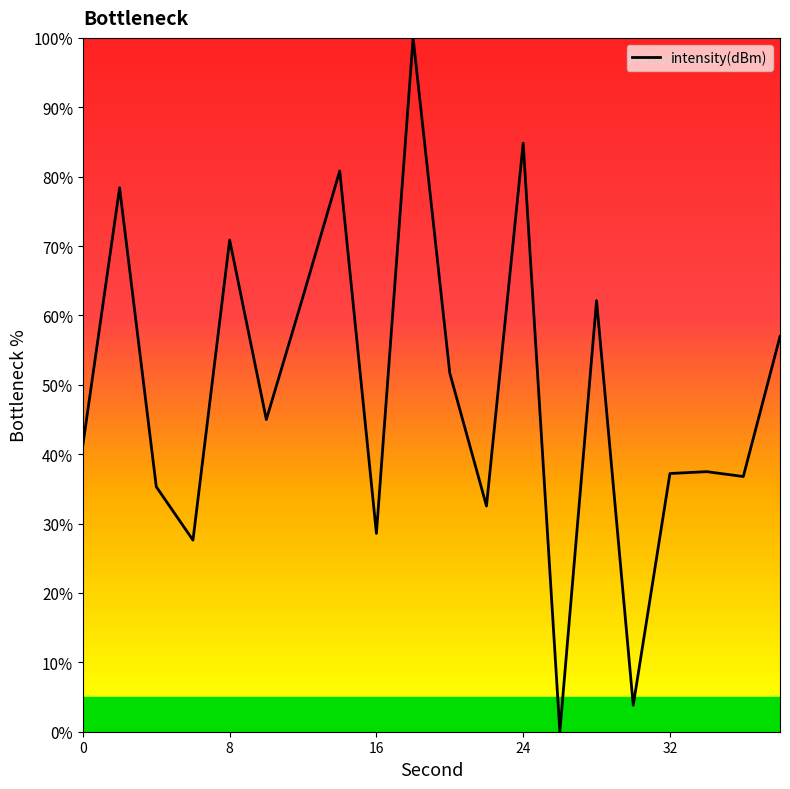

What is the greatest value displayed?

100.0